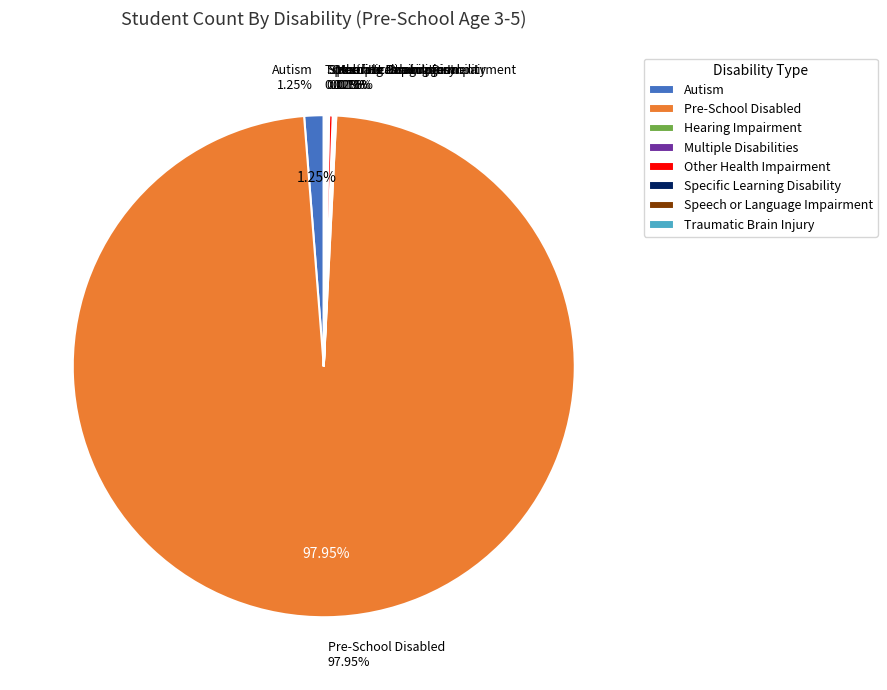

What is the change in value from Autism to Traumatic Brain Injury?

-10